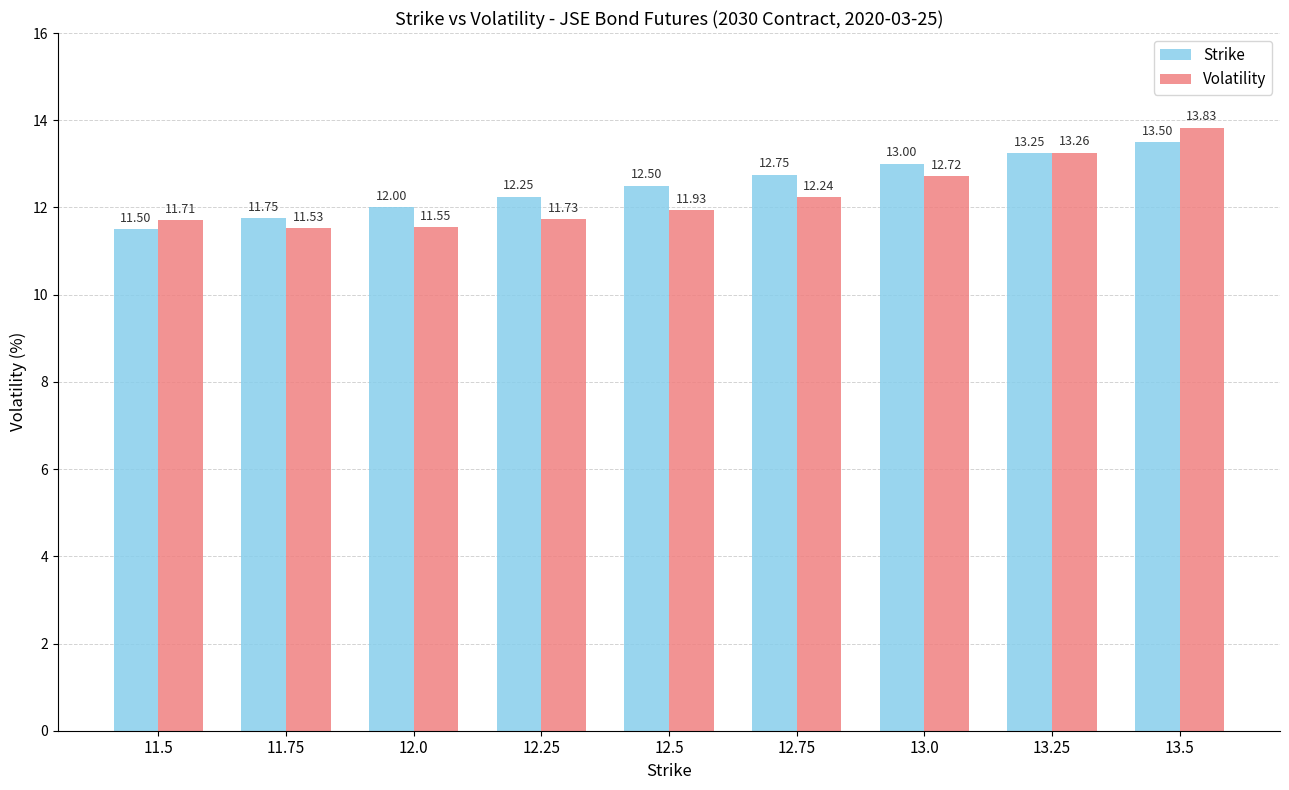

Does the chart contain stacked bars?

No